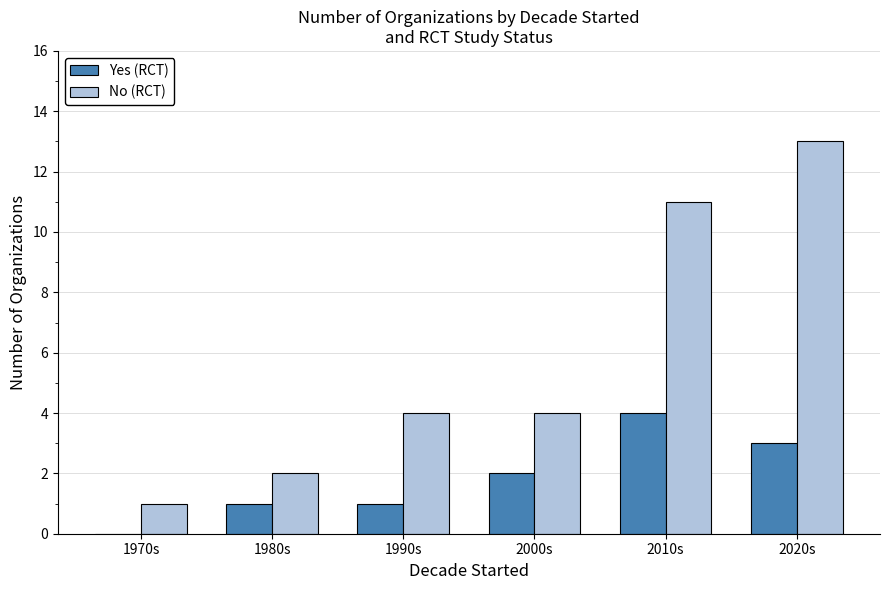

What is the spread (max minus min) of values at 1980s?

1